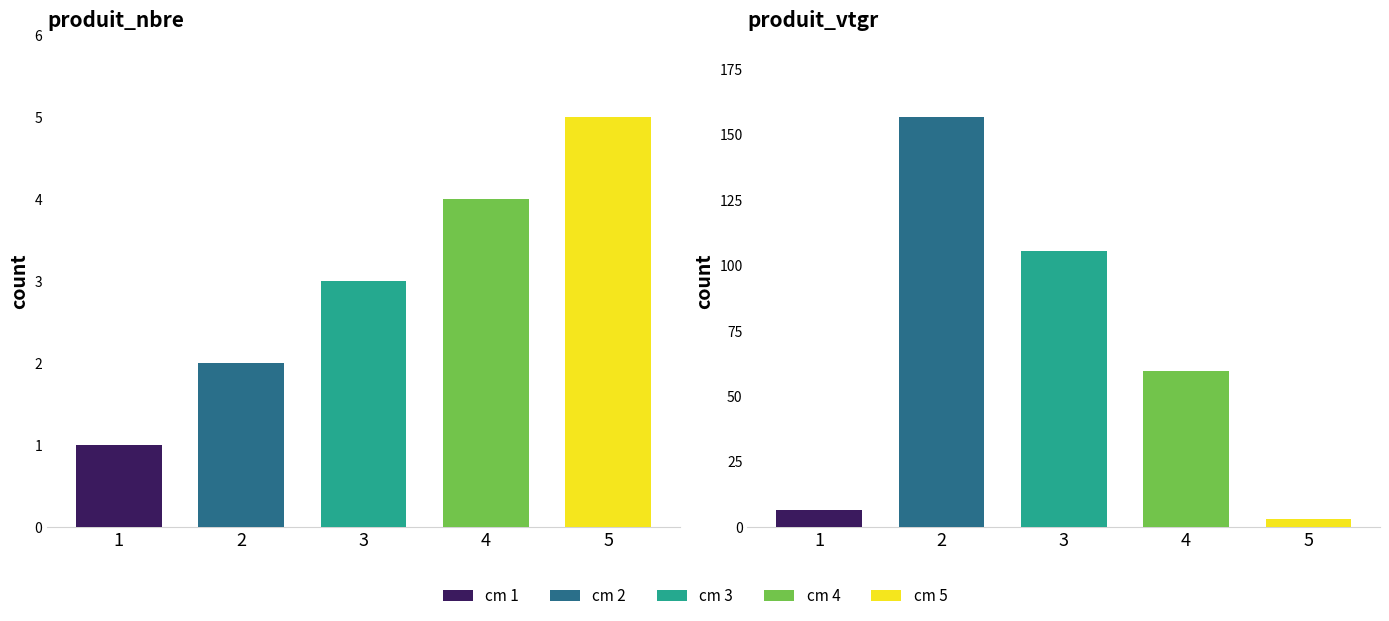

List the labels in order of produit_nbre value, smallest first.

1, 2, 3, 4, 5